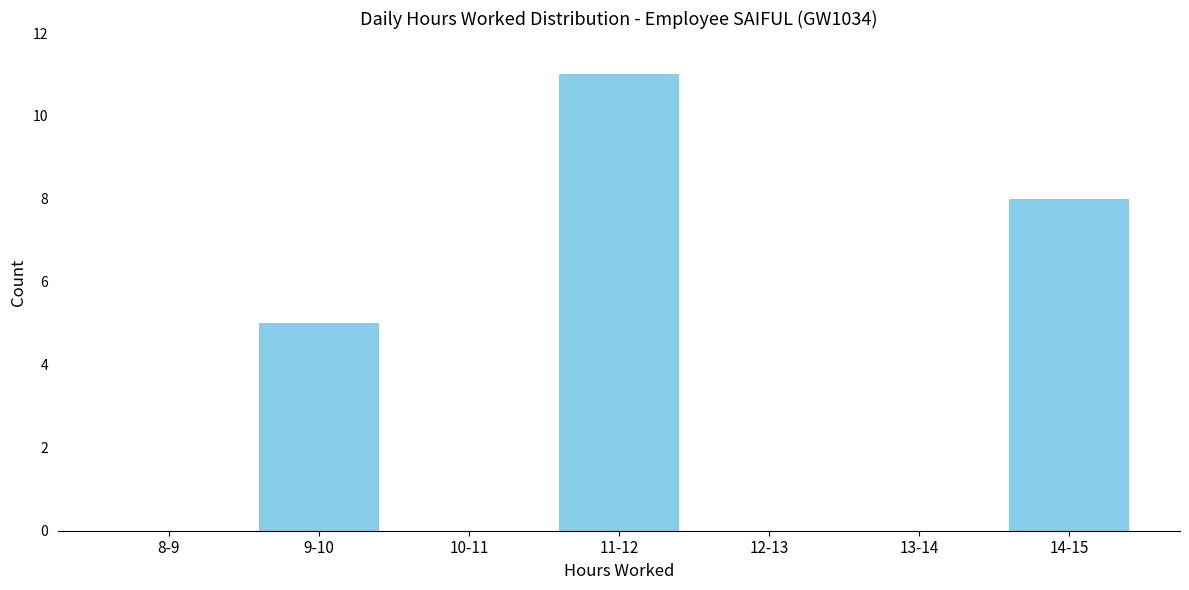

Reading left to right, list all the values displayed in this chart.

8-9=0	9-10=5	10-11=0	11-12=11	12-13=0	13-14=0	14-15=8